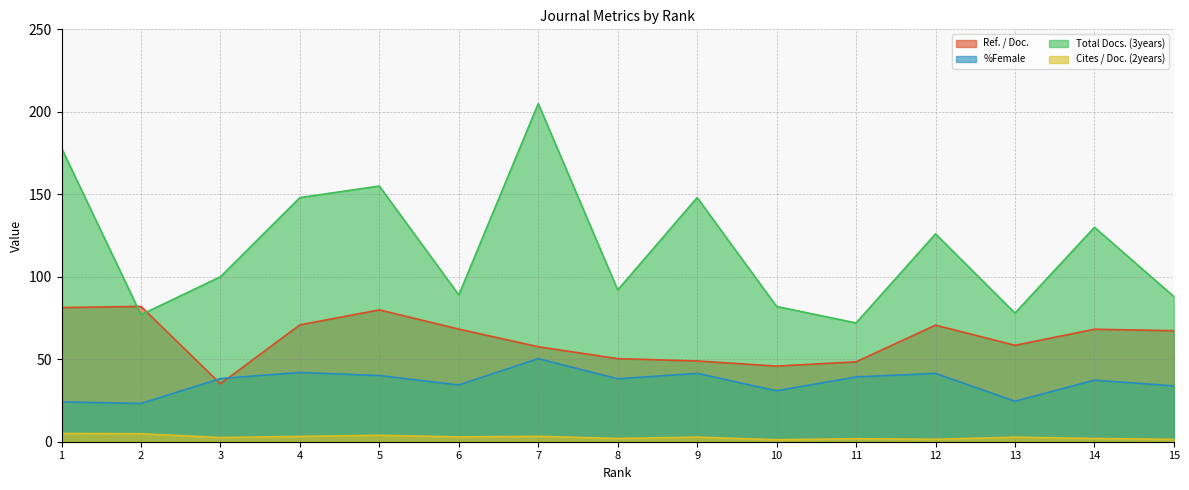

Which series has the largest range (max minus min)?

Total Docs. (3years)